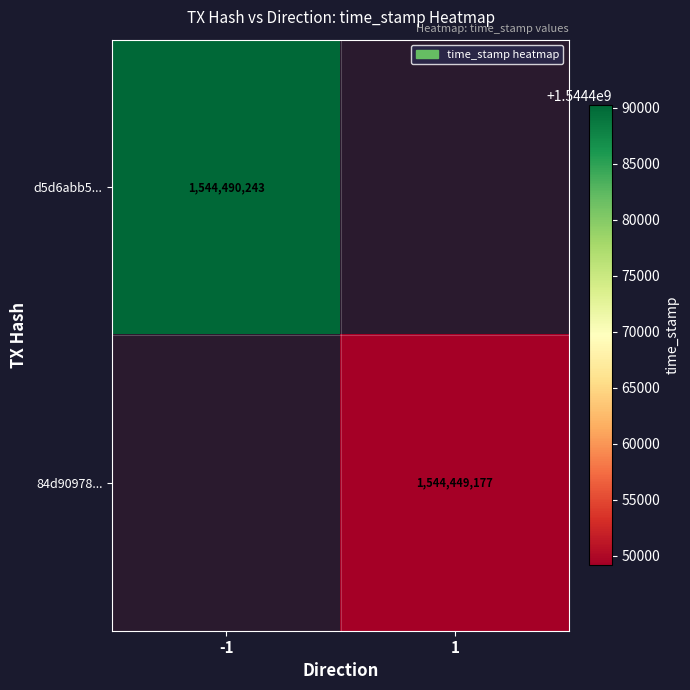

True or false: 84d90978... has a value of 878204559 at 1.

False